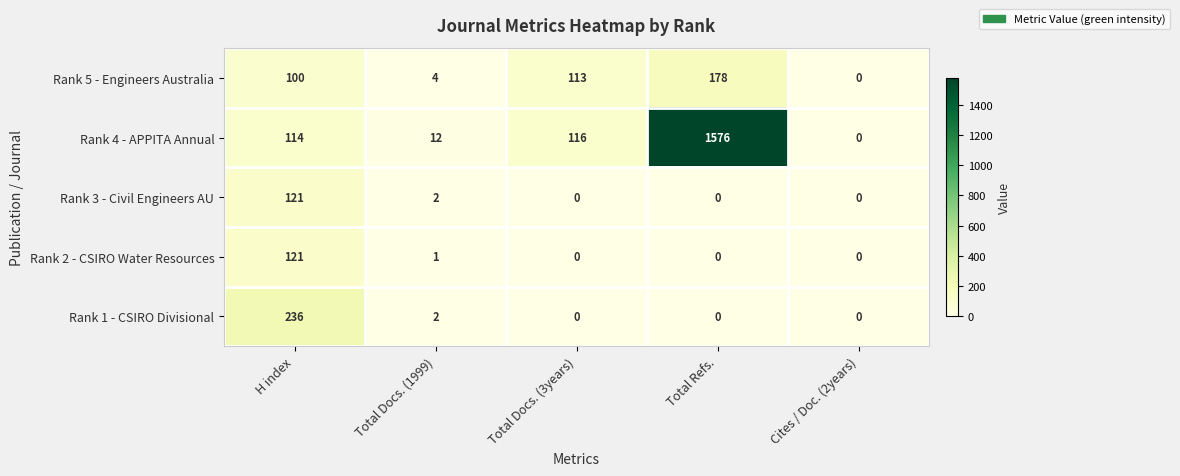

What is the difference between the highest and lowest values at H index?

136